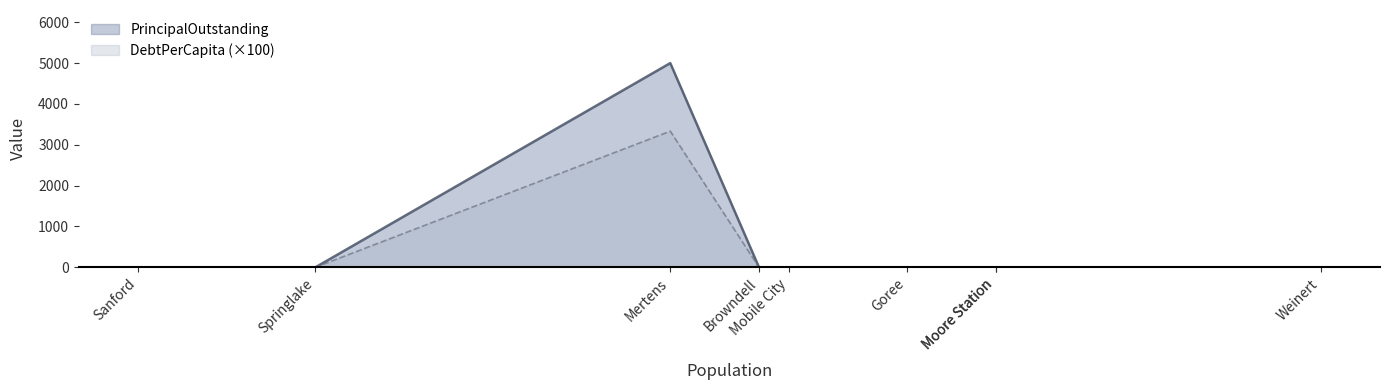

What is the label of the 2nd point from the right?

Moore Station